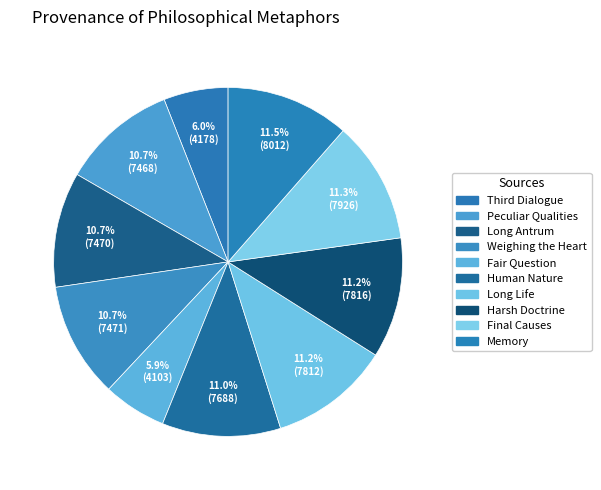

Is Weighing the Heart the majority of the pie?

No